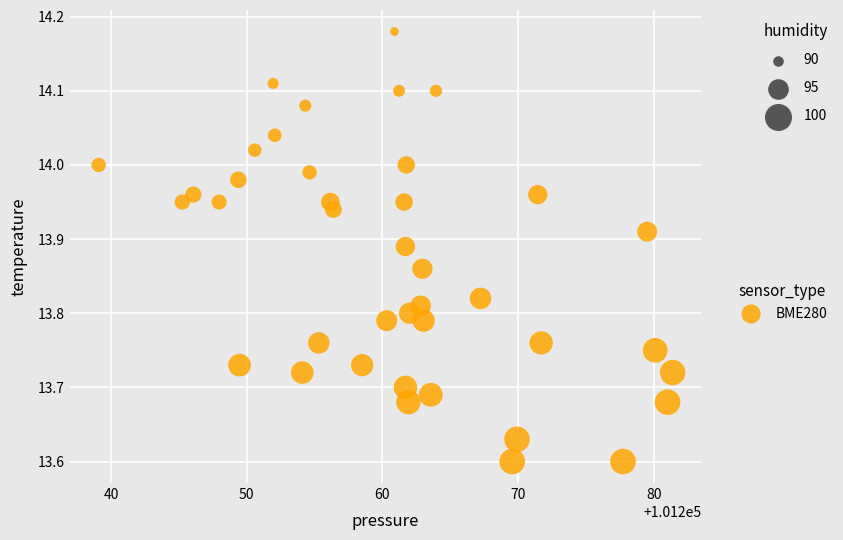

What is the range of Y values (max minus min)?

0.6